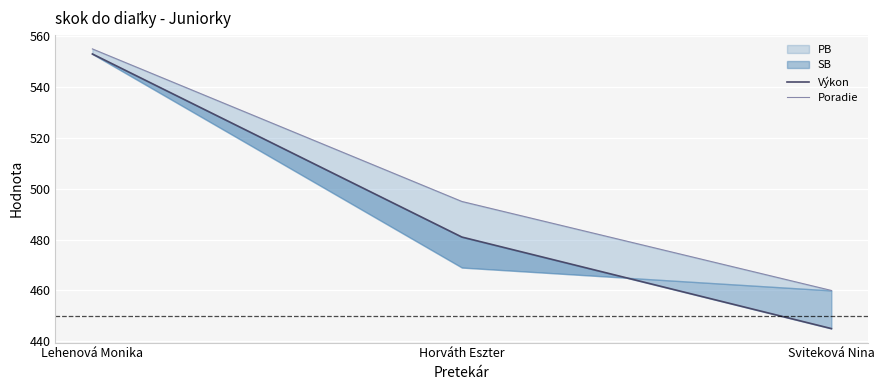

Reading left to right, what are all the values shown in this chart?

Výkon: Lehenová Monika=553	Horváth Eszter=481	Sviteková Nina=445
Poradie: Lehenová Monika=555	Horváth Eszter=495	Sviteková Nina=460